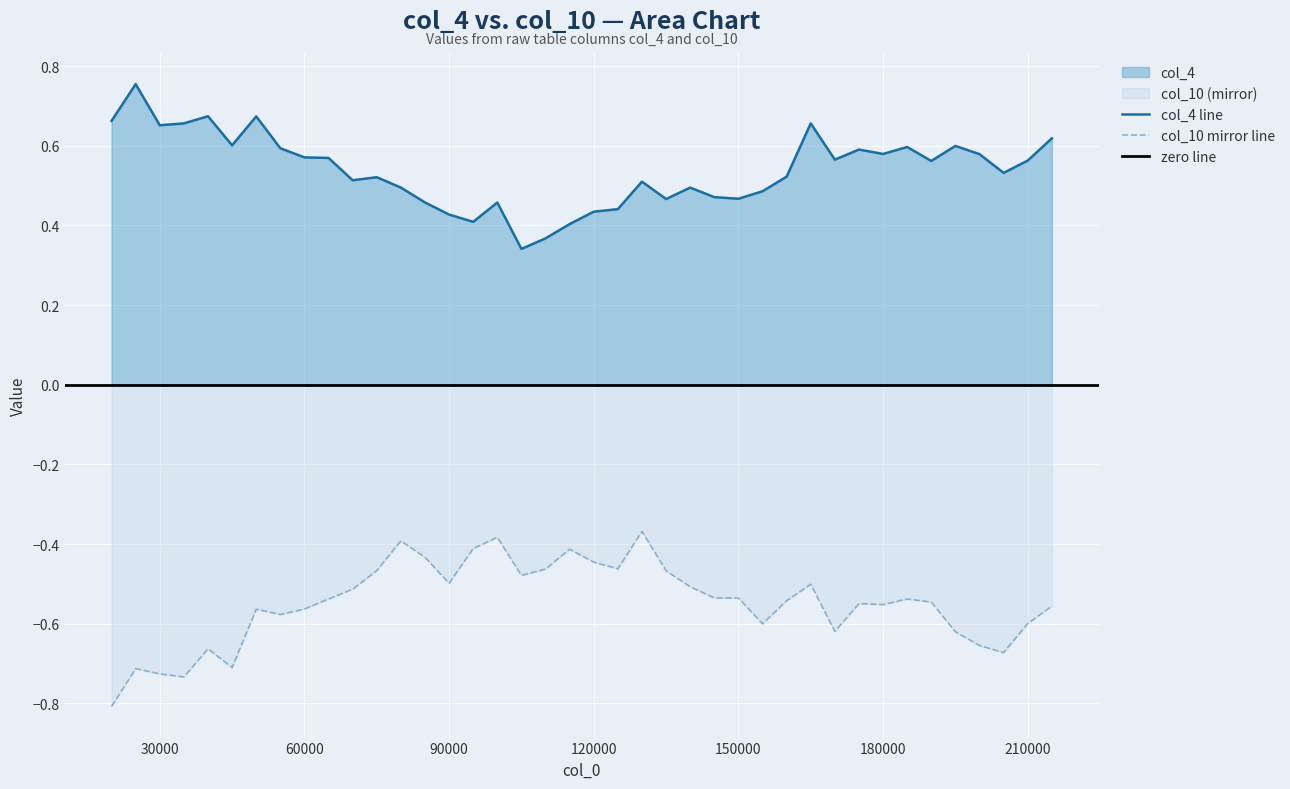

How many distinct data groups are displayed?

2